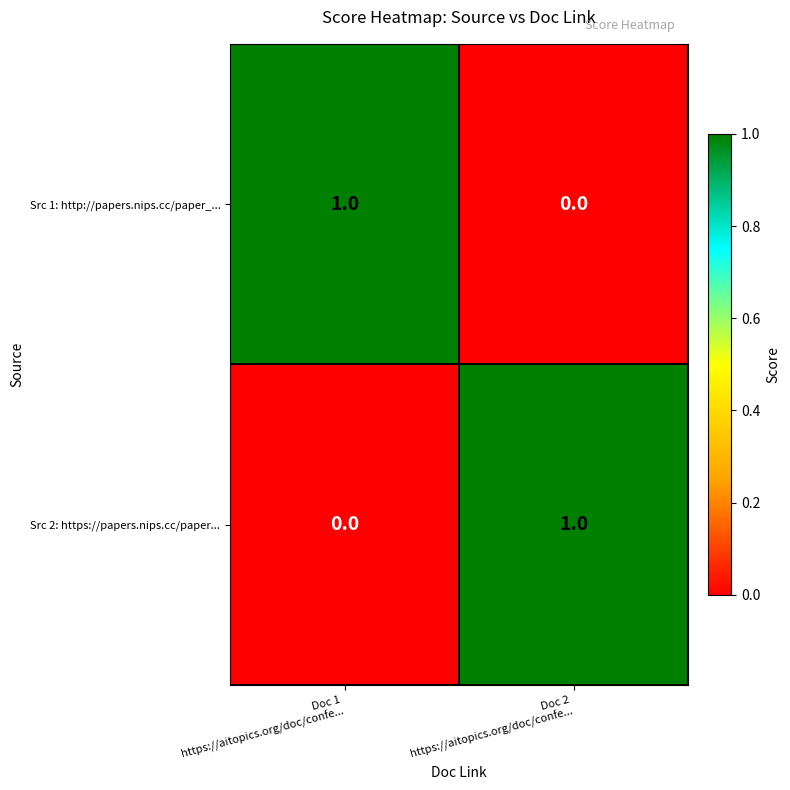

Reading left to right, transcribe all the data shown in this chart.

Src 1: http://papers.nips.cc/paper_...: 1	0
Src 2: https://papers.nips.cc/paper...: 0	1